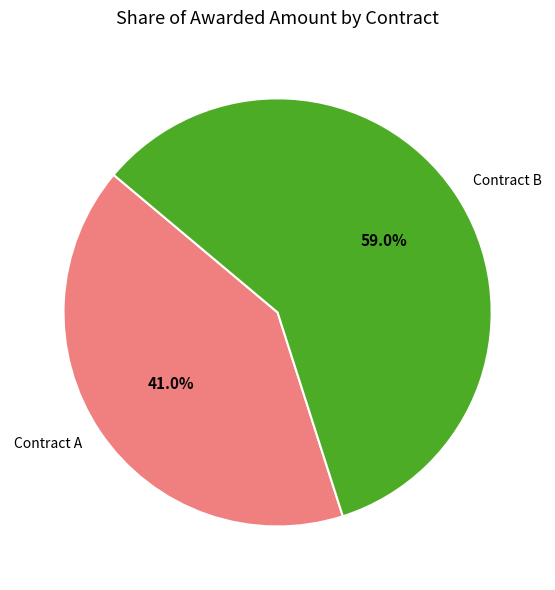

Does any single category account for the majority?

Yes